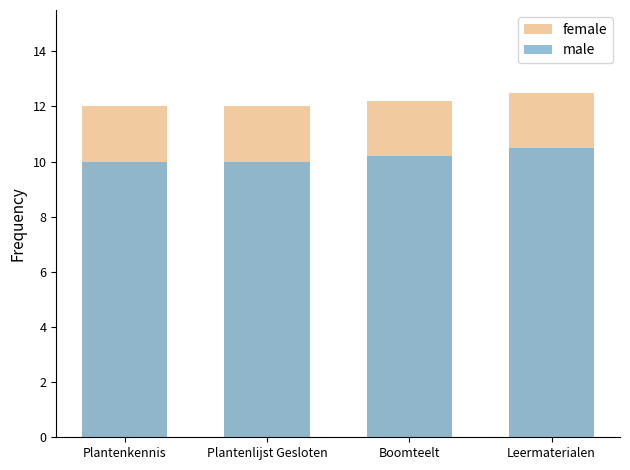

Is the value of male at Boomteelt greater than the value of female at Plantenkennis?

No